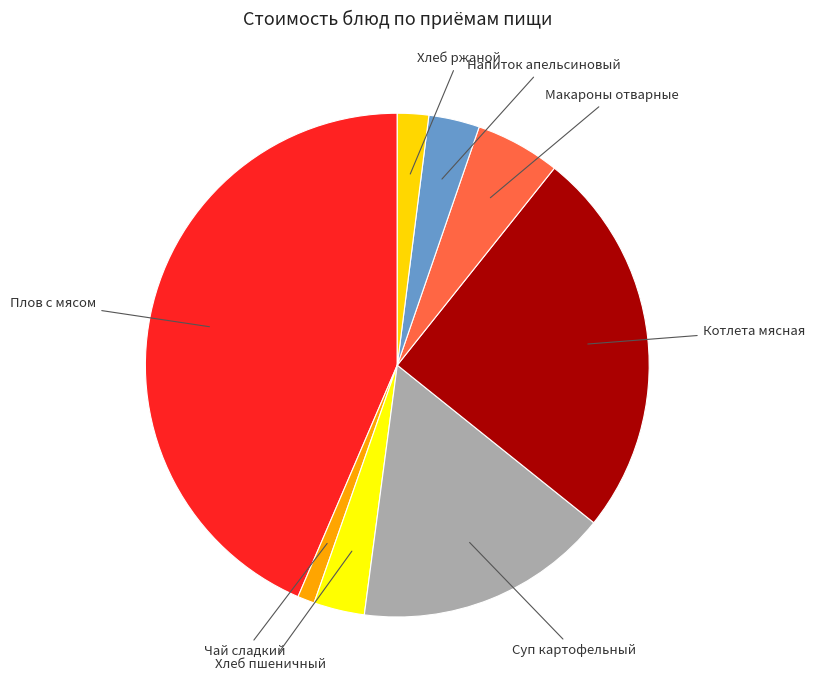

Do Хлеб ржаной and Суп картофельный together represent more than half of the pie?

No